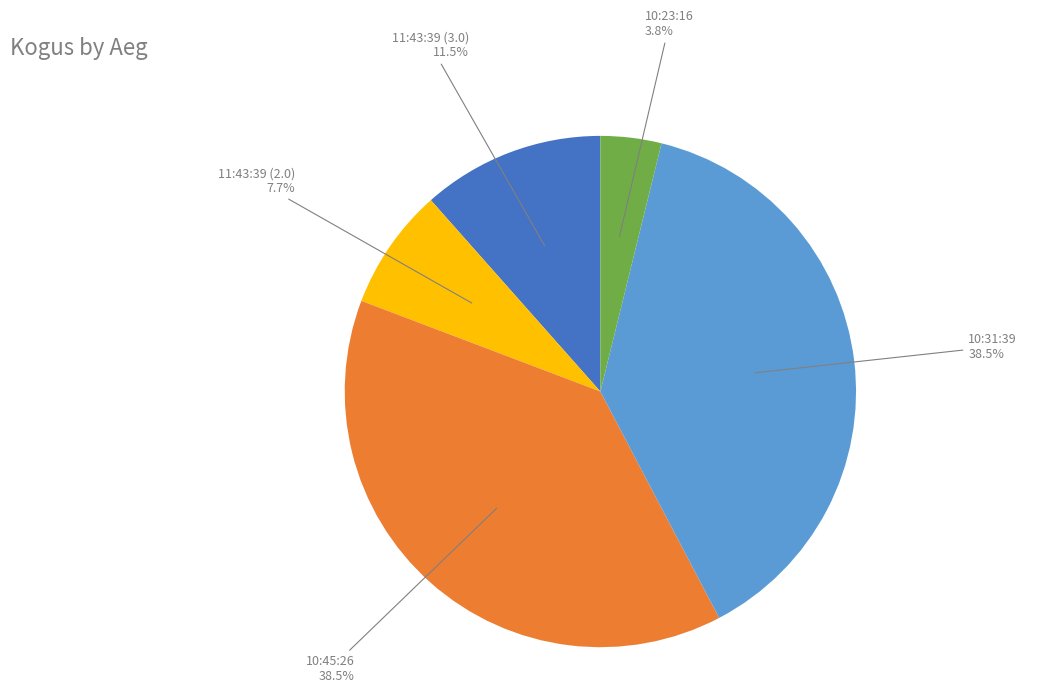

Which has a higher value, 11:43:39 (2.0) or 10:23:16?

11:43:39 (2.0)